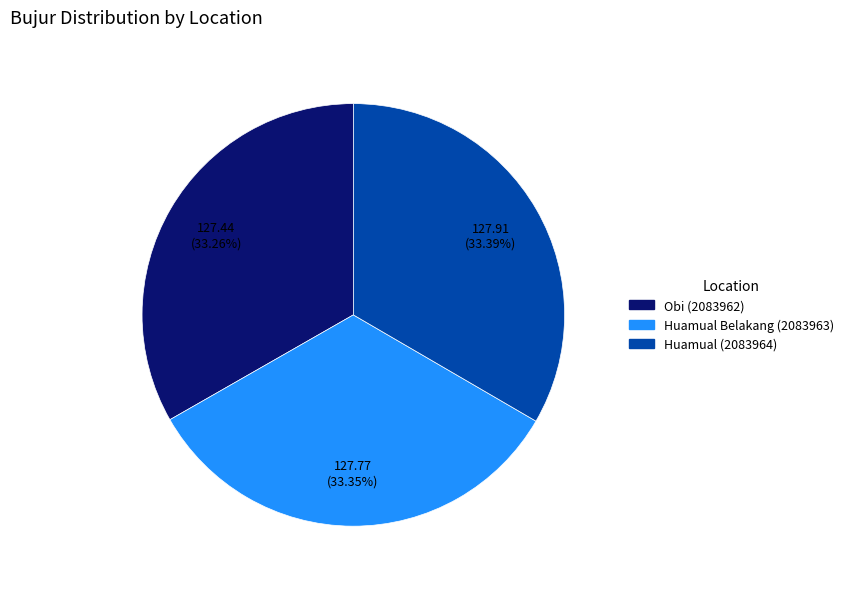

Count the number of slices in the pie.

3